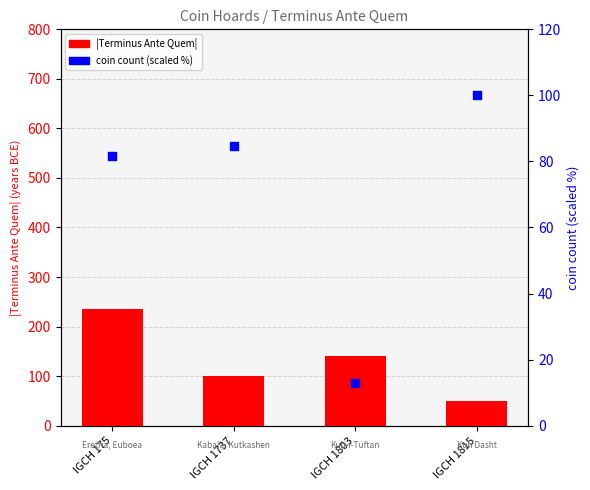

At which category is the sum across all series the highest?

IGCH 175